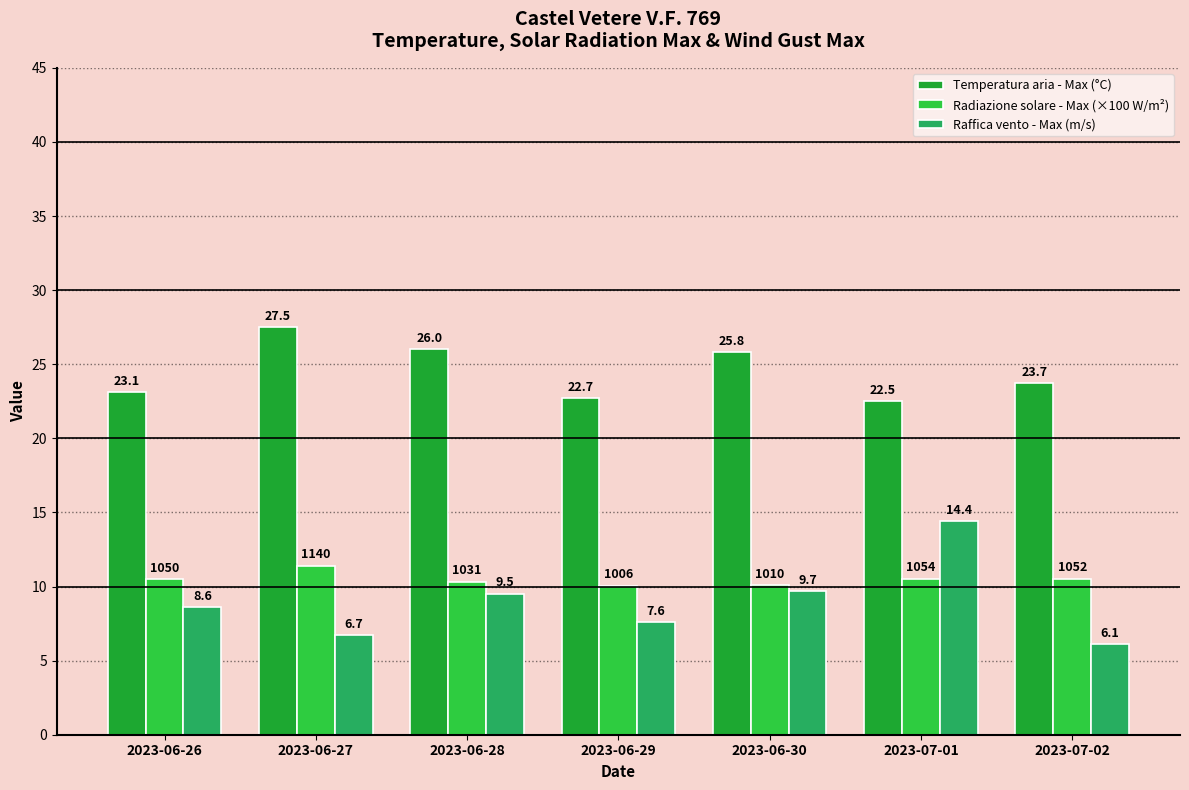

Reading right to left, transcribe all the data shown in this chart.

Temperatura aria - Max (°C): 23.7	22.5	25.8	22.7	26.0	27.5	23.1
Radiazione solare - Max (×100 W/m²): 10.5	10.5	10.1	10.1	10.3	11.4	10.5
Raffica vento - Max (m/s): 6.1	14.4	9.7	7.6	9.5	6.7	8.6